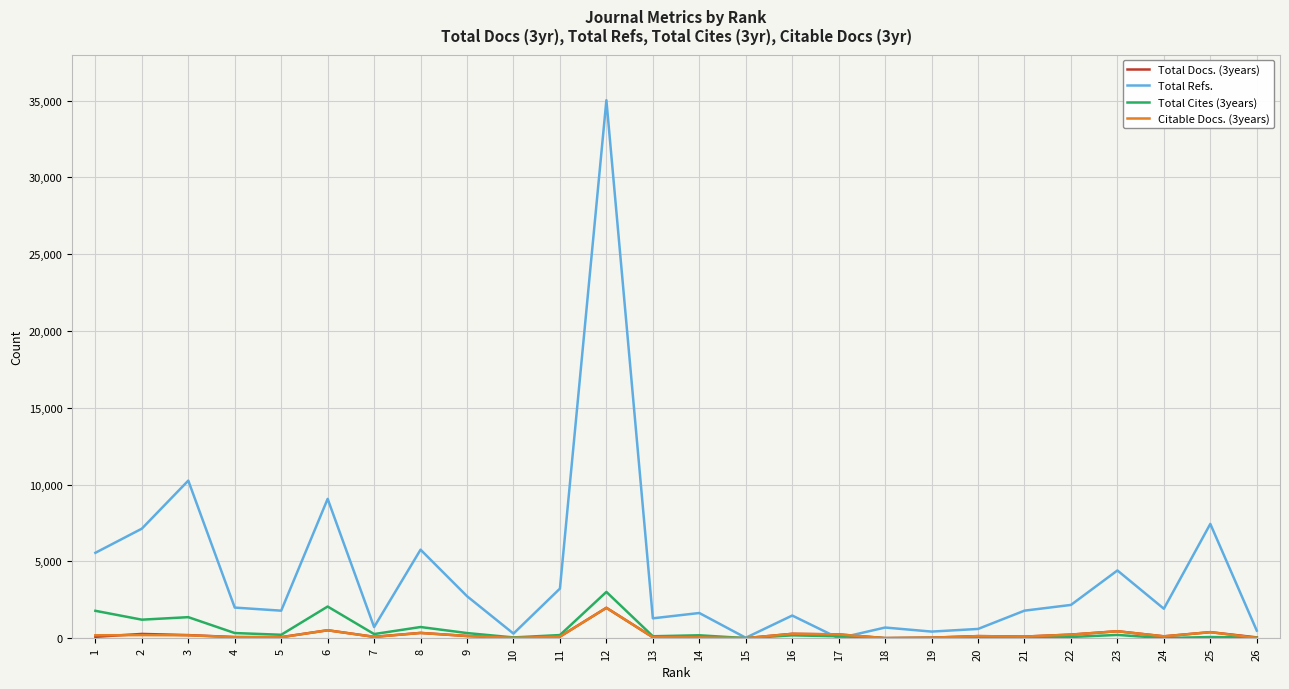

At which category is the sum across all series the highest?

12